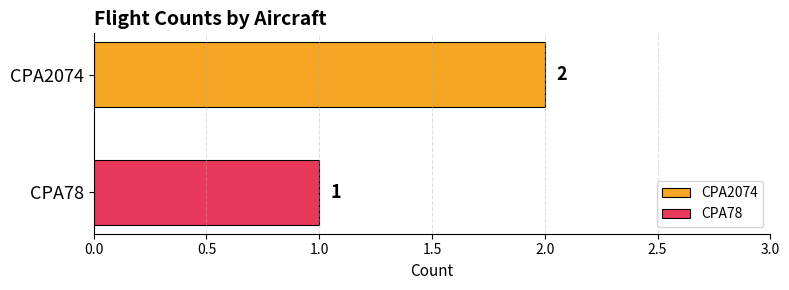

List the series in order of their peak value, lowest first.

CPA78, CPA2074